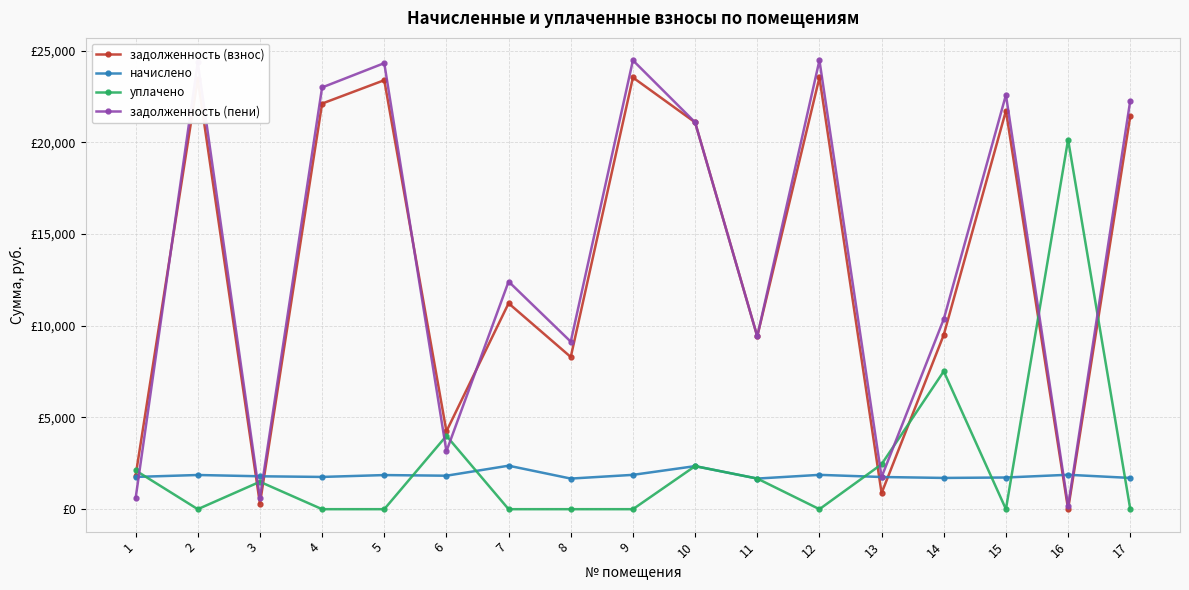

Does the chart have visible grid lines?

Yes